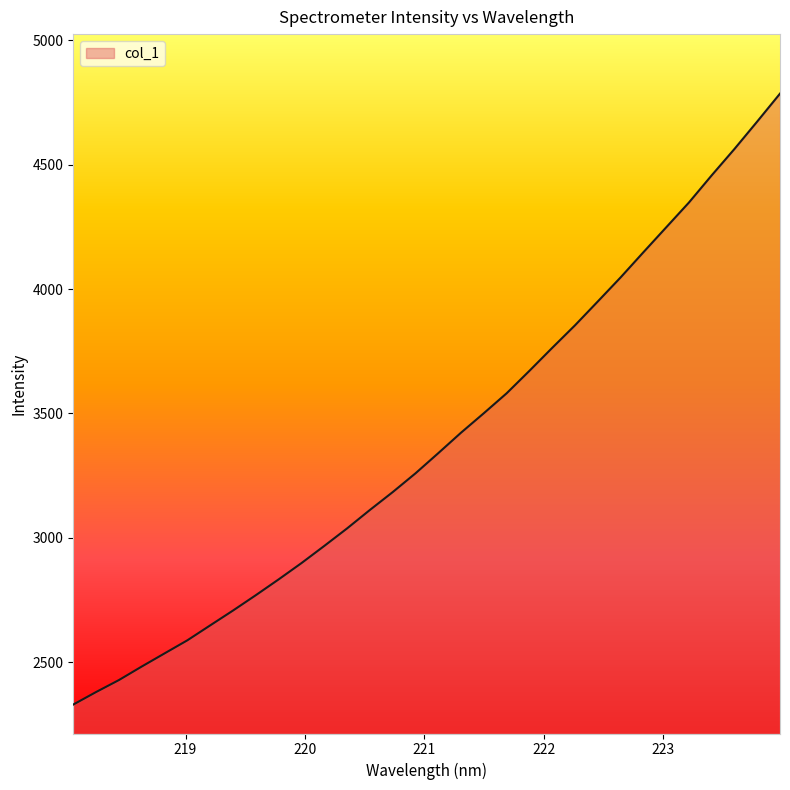

What is the smallest value displayed?

2329.2